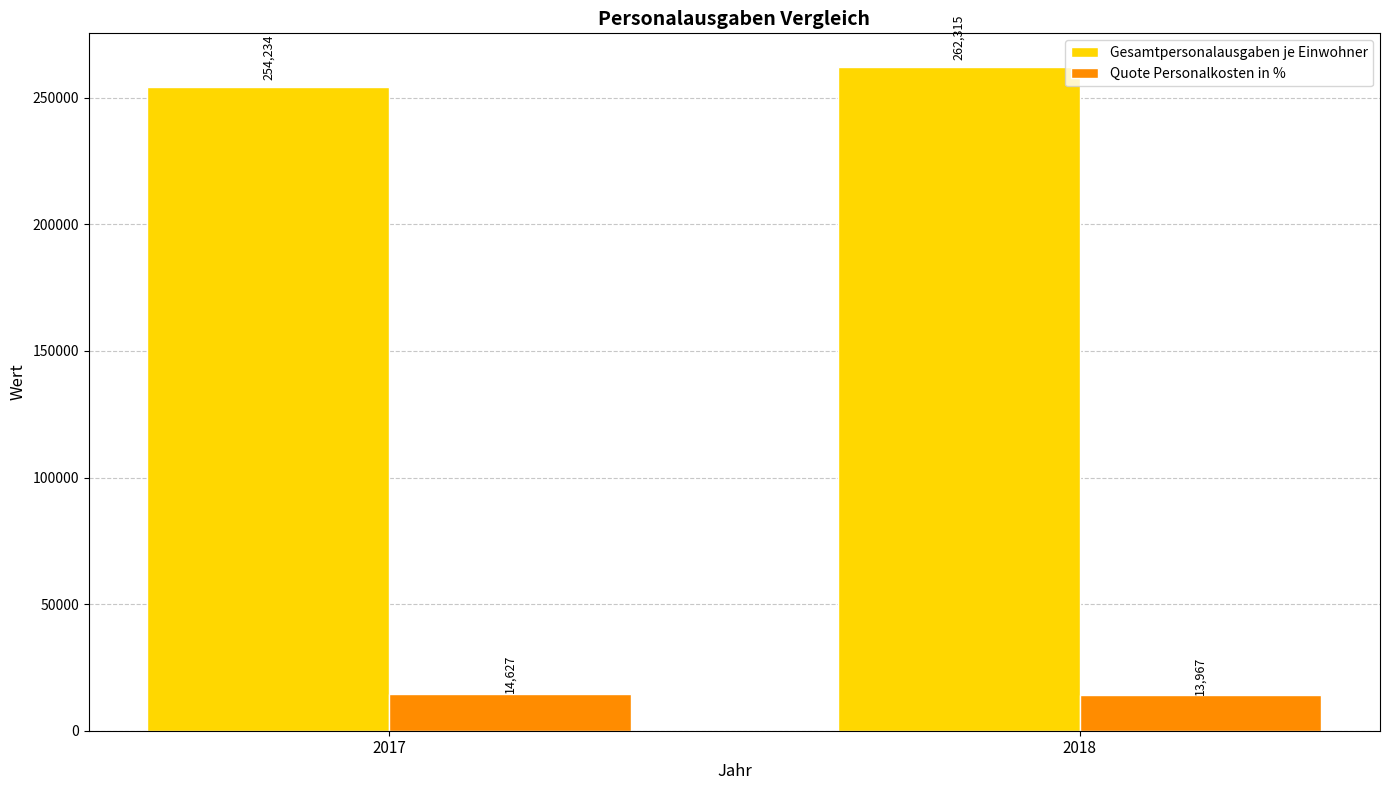

What is the value of the Gesamtpersonalausgaben je Einwohner bar at the 2nd from the left?

262315